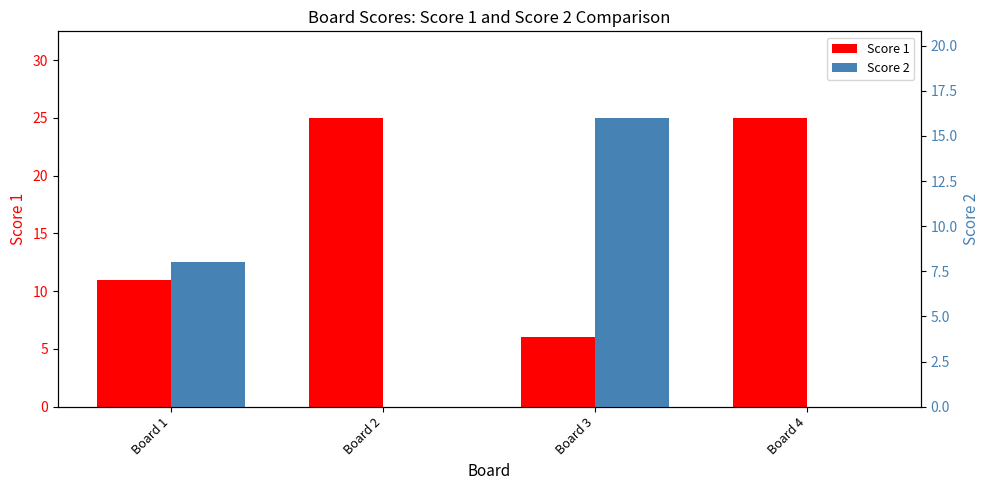

Count the number of categories in the chart.

4